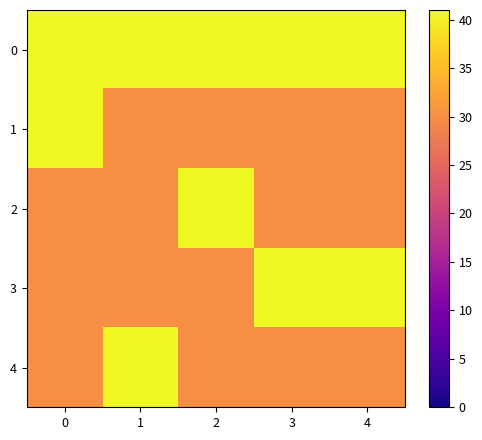

Which series has the largest range (max minus min)?

1